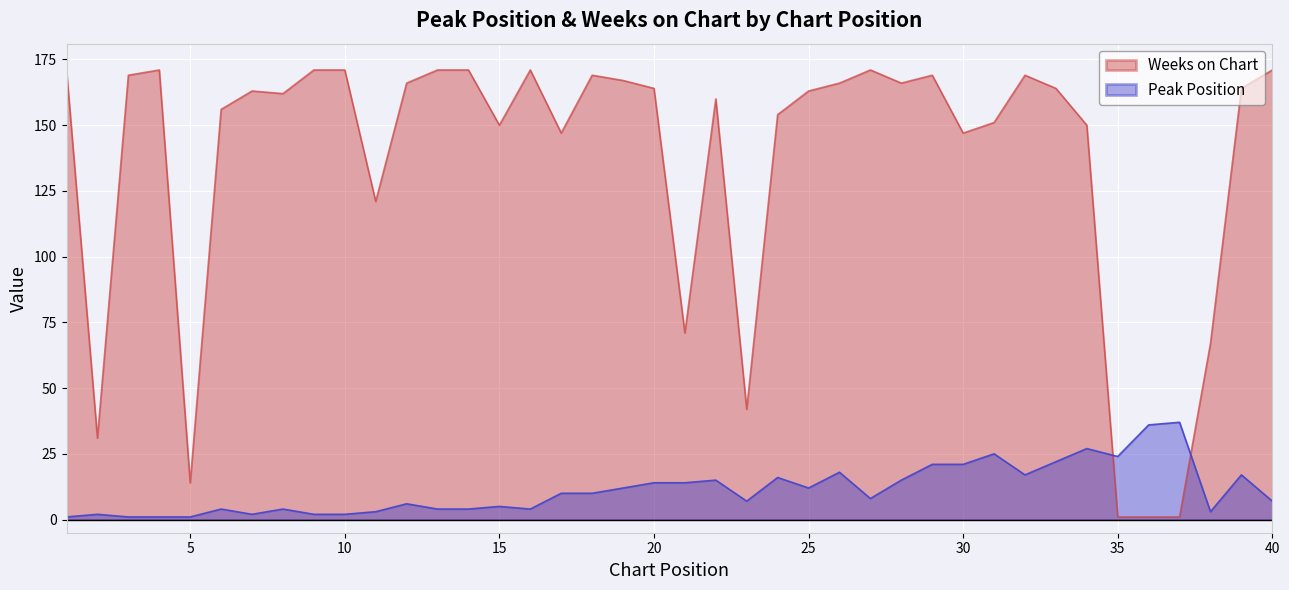

Is the value of Weeks on Chart at 9 greater than the value of Peak Position at 39?

Yes